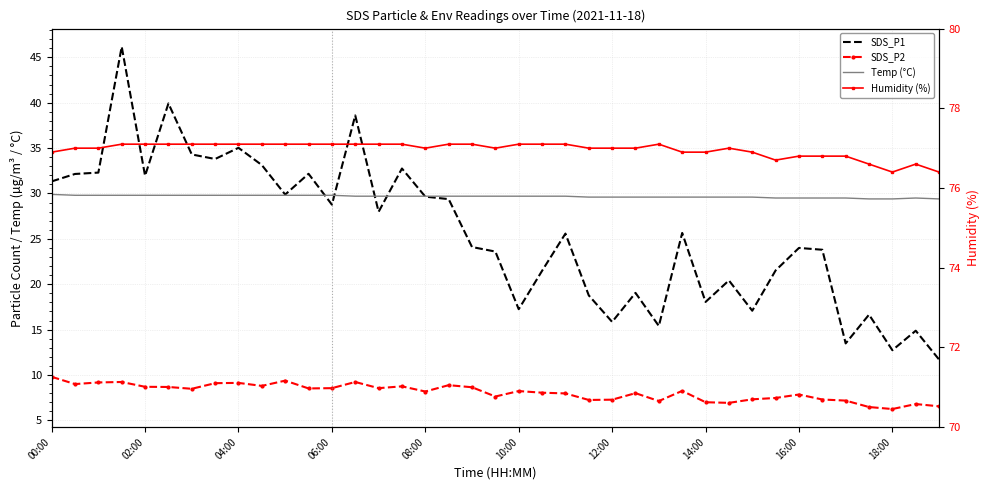

What is the difference between the highest and lowest values at 15?

68.3